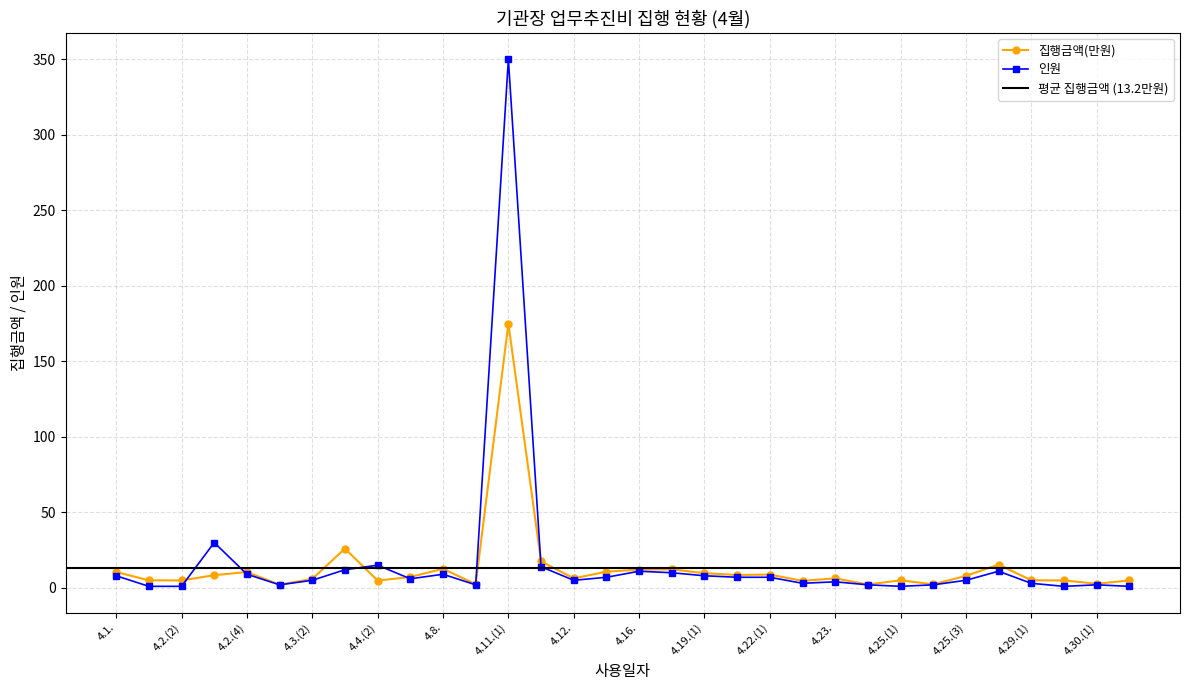

Reading right to left, transcribe all the data shown in this chart.

집행금액(원): 4.30.(2)=4.9	4.30.(1)=2.7	4.29.(2)=4.9	4.29.(1)=5.0	4.26.=15.4	4.25.(3)=7.9	4.25.(2)=2.4	4.25.(1)=5.0	4.24.=2.2	4.23.=6.3	4.22.(2)=4.6	4.22.(1)=8.8	4.19.(2)=8.5	4.19.(1)=9.7	4.17.=12.2	4.16.=12.1	4.15.=10.7	4.12.=6.3	4.11.(2)=17.5	4.11.(1)=175.0	4.9.=2.4	4.8.=12.6	4.5.=7.2	4.4.(2)=4.8	4.4.(1)=26.0	4.3.(2)=5.9	4.3.(1)=2.1	4.2.(4)=10.5	4.2.(3)=8.4	4.2.(2)=4.9	4.2.(1)=5.0	4.1.=10.5
인원: 4.30.(2)=1.0	4.30.(1)=2.0	4.29.(2)=1.0	4.29.(1)=3.0	4.26.=11.0	4.25.(3)=5.0	4.25.(2)=2.0	4.25.(1)=1.0	4.24.=2.0	4.23.=4.0	4.22.(2)=3.0	4.22.(1)=7.0	4.19.(2)=7.0	4.19.(1)=8.0	4.17.=10.0	4.16.=11.0	4.15.=7.0	4.12.=5.0	4.11.(2)=14.0	4.11.(1)=350.0	4.9.=2.0	4.8.=9.0	4.5.=6.0	4.4.(2)=15.0	4.4.(1)=12.0	4.3.(2)=5.0	4.3.(1)=2.0	4.2.(4)=9.0	4.2.(3)=30.0	4.2.(2)=1.0	4.2.(1)=1.0	4.1.=8.0